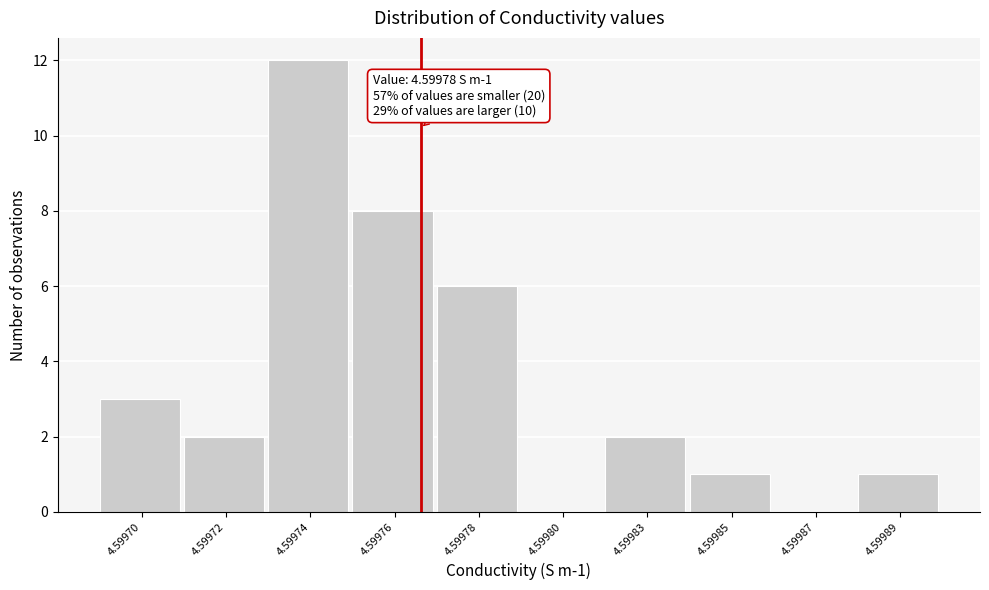

Reading right to left, extract all data points from this chart.

4.59989=1	4.59987=0	4.59985=1	4.59983=2	4.59980=0	4.59978=6	4.59976=8	4.59974=12	4.59972=2	4.59970=3